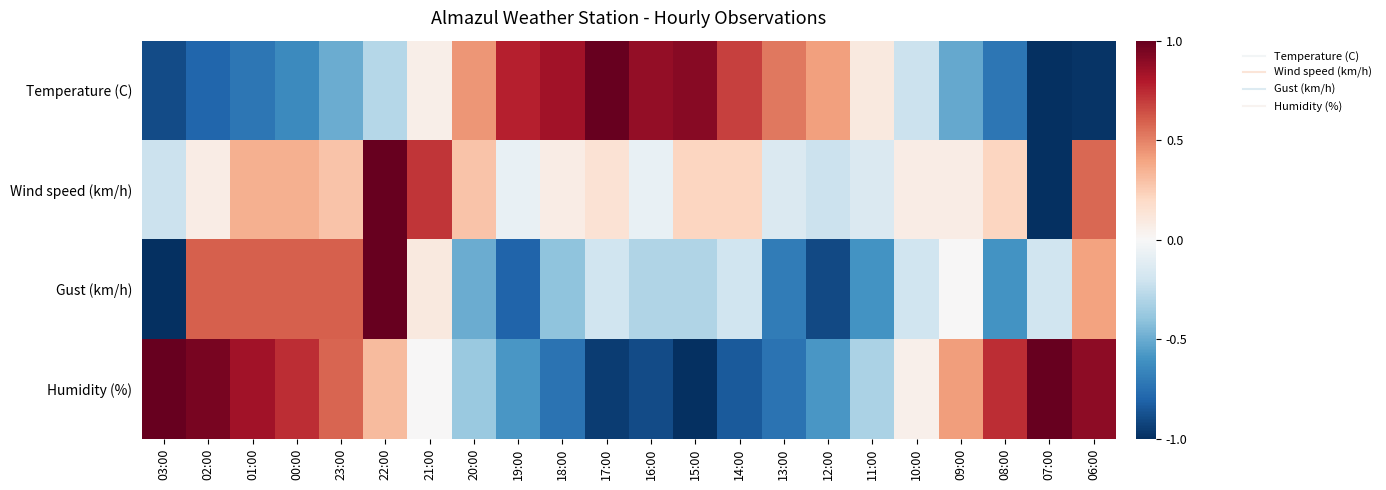

Reading right to left, extract all data points from this chart.

Temperature (C): 06:00=-1.0	07:00=-1.0	08:00=-0.7	09:00=-0.5	10:00=-0.2	11:00=0.1	12:00=0.4	13:00=0.5	14:00=0.7	15:00=0.9	16:00=0.9	17:00=1.0	18:00=0.8	19:00=0.8	20:00=0.4	21:00=0.1	22:00=-0.3	23:00=-0.5	00:00=-0.6	01:00=-0.7	02:00=-0.8	03:00=-0.9
Wind speed (km/h): 06:00=0.6	07:00=-1.0	08:00=0.2	09:00=0.1	10:00=0.1	11:00=-0.1	12:00=-0.2	13:00=-0.1	14:00=0.2	15:00=0.2	16:00=-0.1	17:00=0.1	18:00=0.1	19:00=-0.1	20:00=0.3	21:00=0.7	22:00=1.0	23:00=0.3	00:00=0.4	01:00=0.4	02:00=0.1	03:00=-0.2
Gust (km/h): 06:00=0.4	07:00=-0.2	08:00=-0.6	09:00=0.0	10:00=-0.2	11:00=-0.6	12:00=-0.9	13:00=-0.7	14:00=-0.2	15:00=-0.3	16:00=-0.3	17:00=-0.2	18:00=-0.4	19:00=-0.8	20:00=-0.5	21:00=0.1	22:00=1.0	23:00=0.6	00:00=0.6	01:00=0.6	02:00=0.6	03:00=-1.0
Humidity (%): 06:00=0.9	07:00=1.0	08:00=0.7	09:00=0.4	10:00=0.1	11:00=-0.3	12:00=-0.6	13:00=-0.7	14:00=-0.8	15:00=-1.0	16:00=-0.9	17:00=-0.9	18:00=-0.7	19:00=-0.6	20:00=-0.4	21:00=0.0	22:00=0.3	23:00=0.6	00:00=0.7	01:00=0.8	02:00=0.9	03:00=1.0